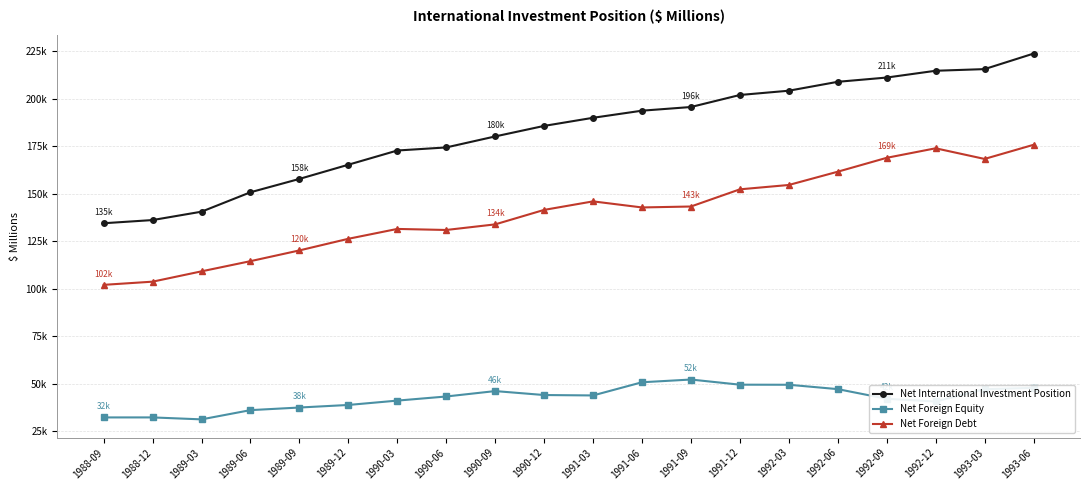

What are all the series names shown in the legend?

Net International Investment Position, Net Foreign Equity, Net Foreign Debt